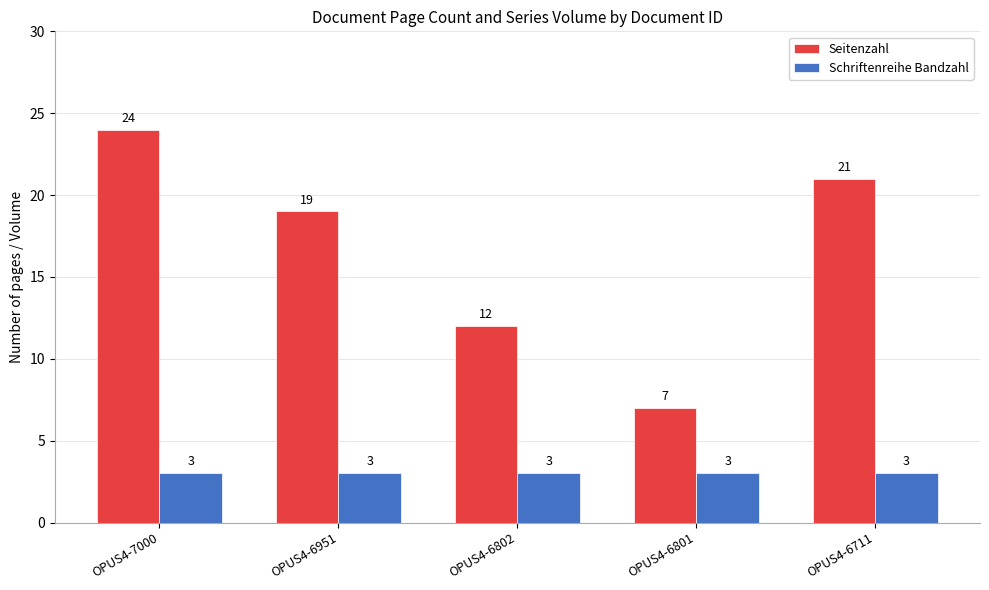

What is the difference between the Seitenzahl values at OPUS4-7000 and OPUS4-6802?

12